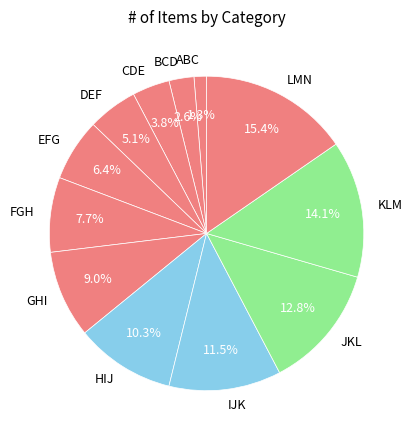

Does FGH represent more than half of the total?

No